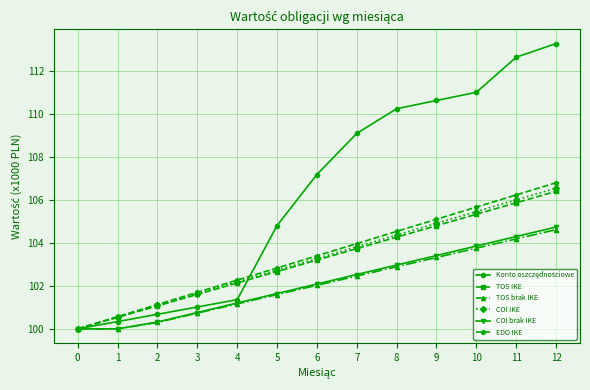

List the labels in order of COI IKE value, smallest first.

0, 1, 2, 3, 4, 5, 6, 7, 8, 9, 10, 11, 12